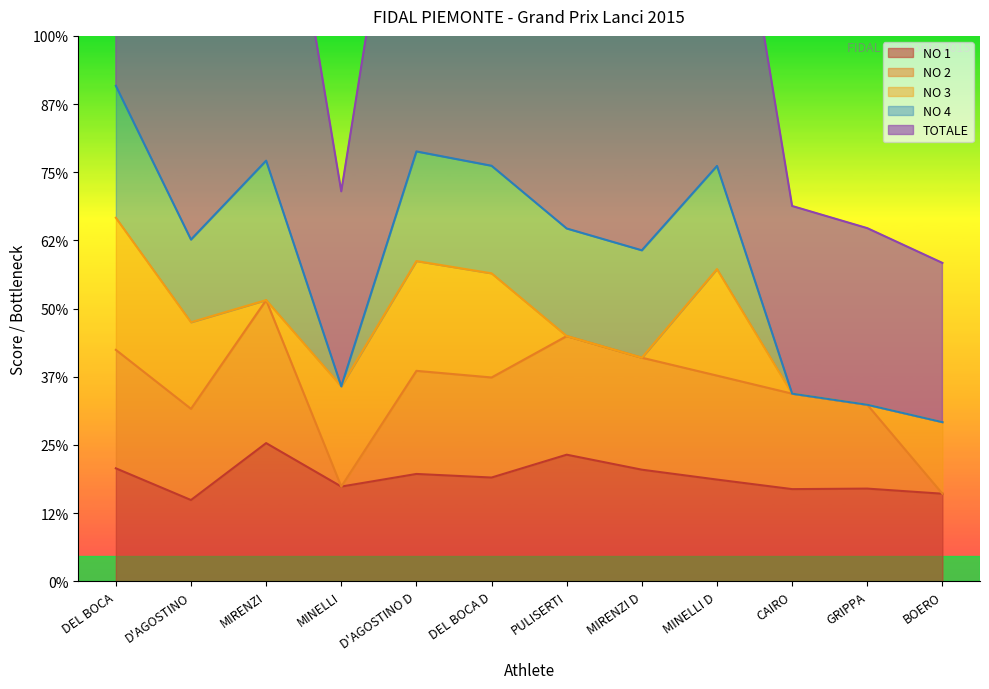

True or false: NO 1 has more than 1 points higher than both neighbors.

True